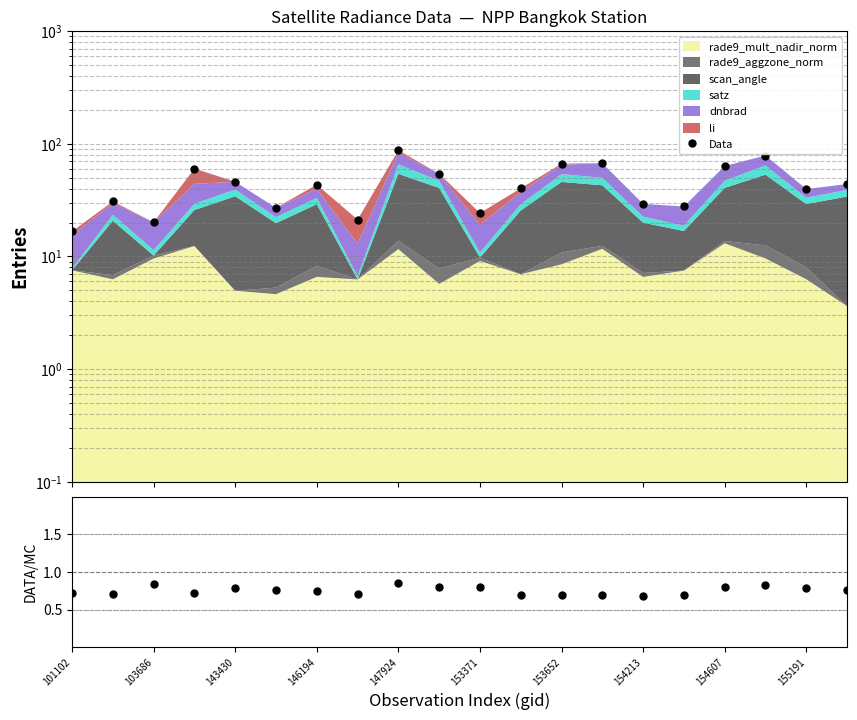

Reading right to left, what are all the values shown in this chart?

Data: 43.9	39.6	78.7	63.5	27.8	29.3	67.3	66.6	40.2	24.3	54.2	87.6	21.2	43.4	27.0	46.0	60.2	20.1	30.8	16.7
DATA/MC: 0.8	0.8	0.8	0.8	0.7	0.7	0.7	0.7	0.7	0.8	0.8	0.8	0.7	0.7	0.8	0.8	0.7	0.8	0.7	0.7